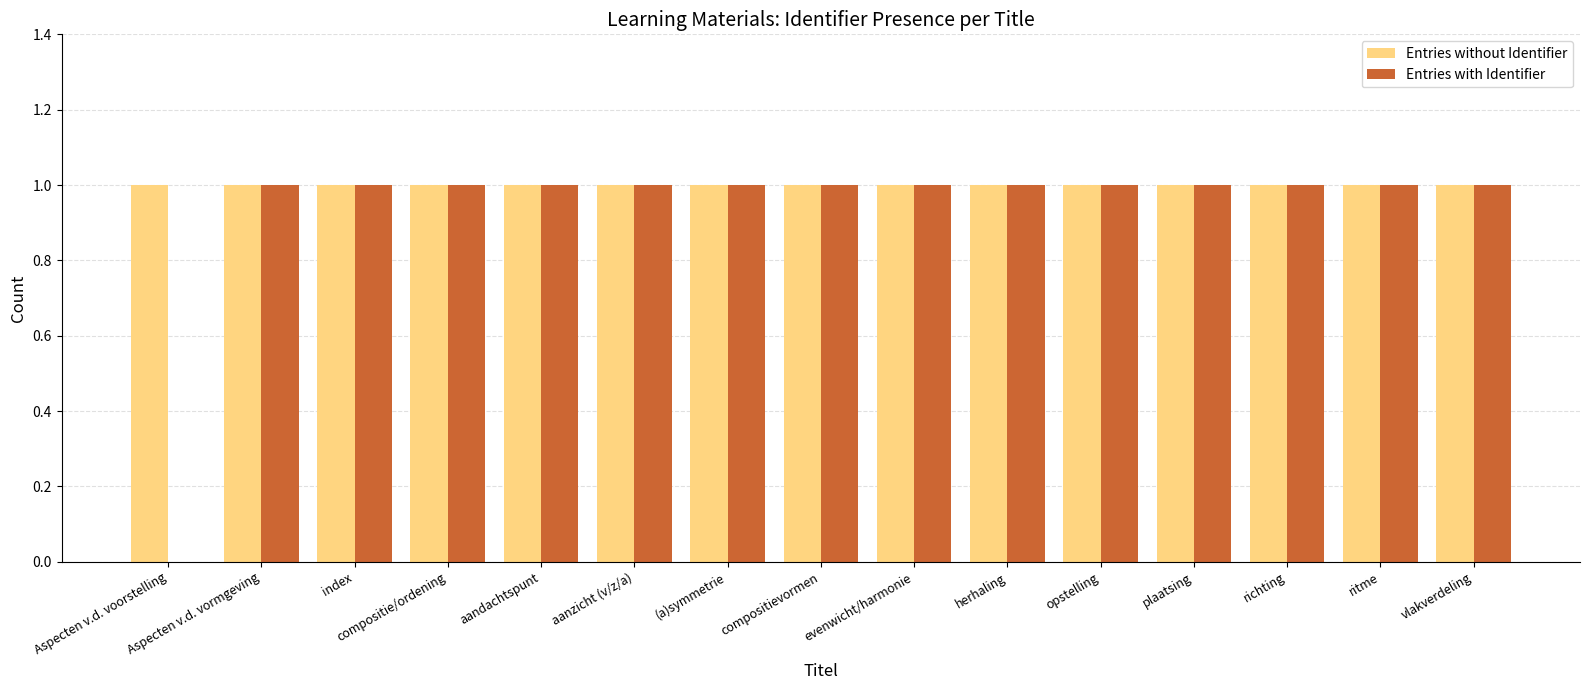

Is the value of Entries without Identifier at vlakverdeling greater than the value of Entries with Identifier at Aspecten v.d. voorstelling?

Yes